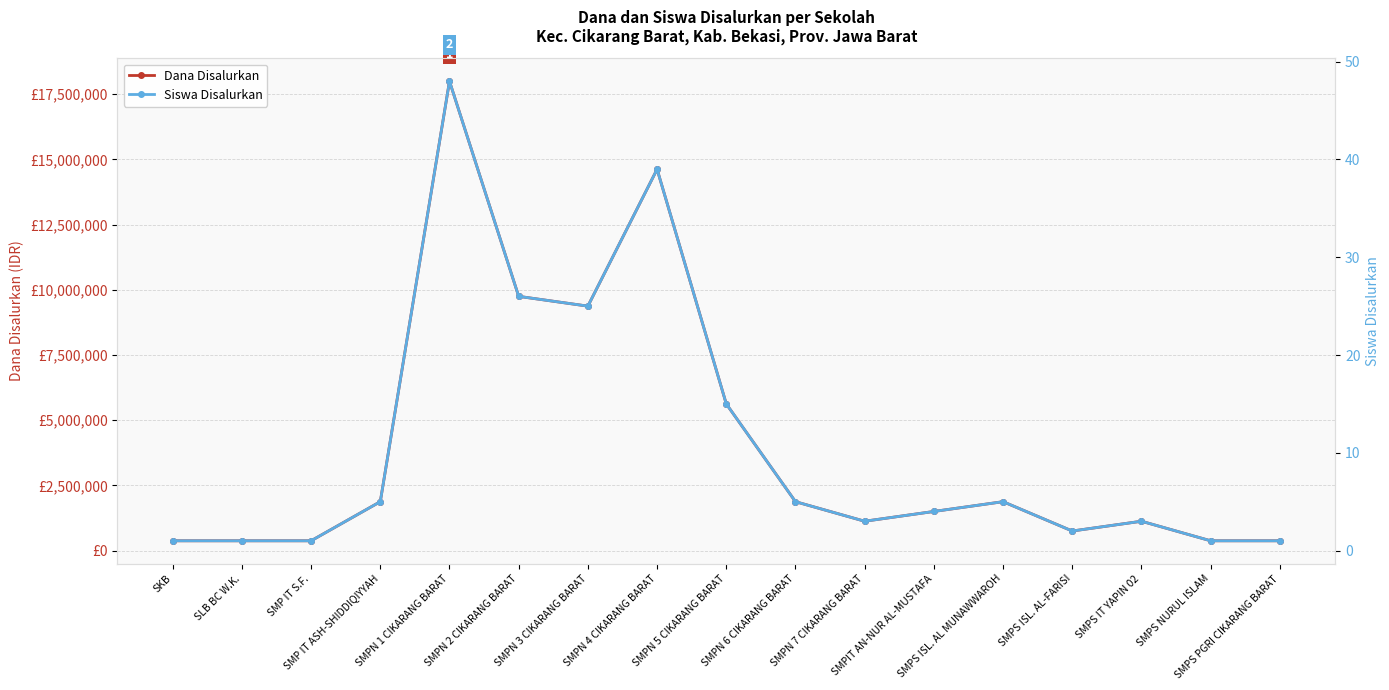

What is the lowest value of the Dana Disalurkan series?

375000